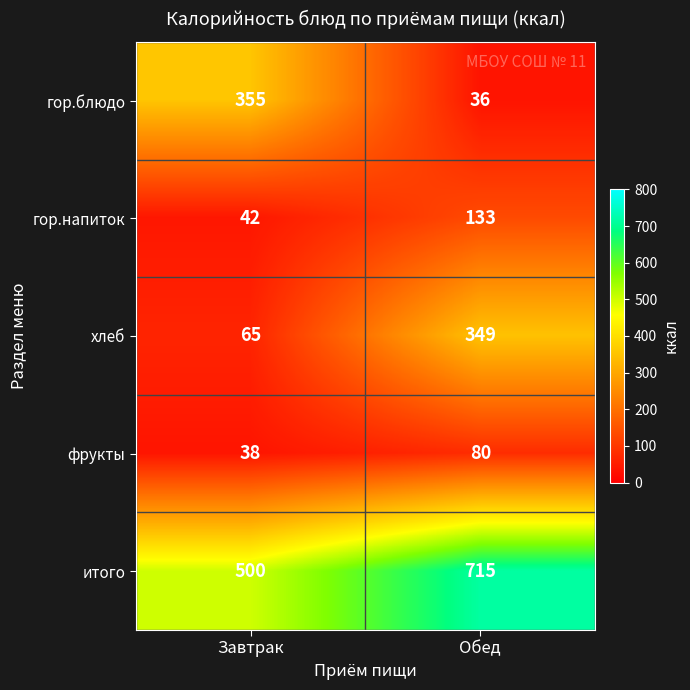

Reading left to right, list all the values displayed in this chart.

гор.блюдо: 355	36
гор.напиток: 42	133
хлеб: 65	349
фрукты: 38	80
итого: 500	715